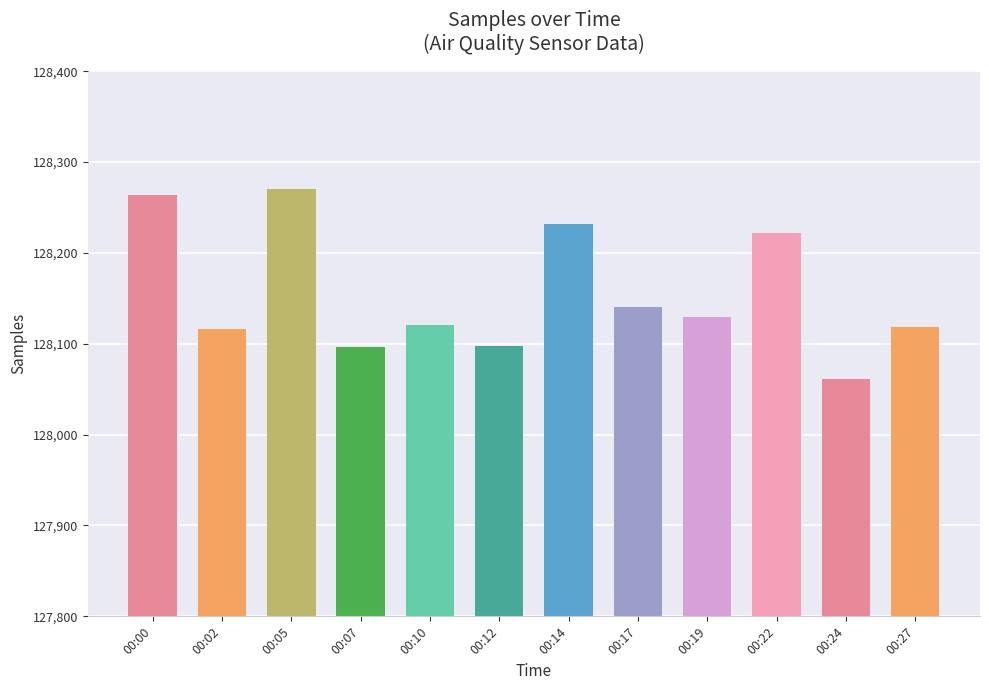

Between 00:12 and 00:27, which is larger?

00:27